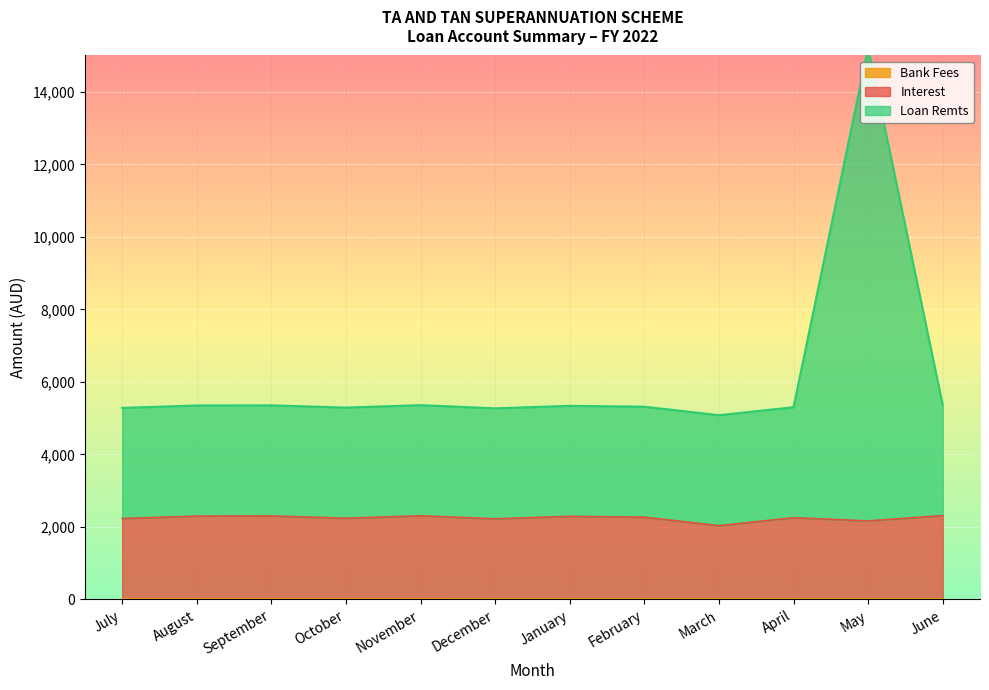

Is the value of Loan remts at May greater than the value of Interest at March?

Yes